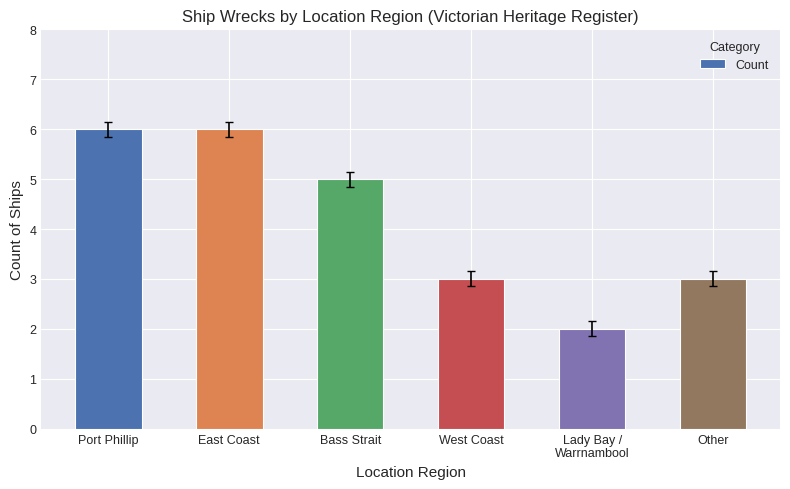

Count the number of data series in this chart.

1